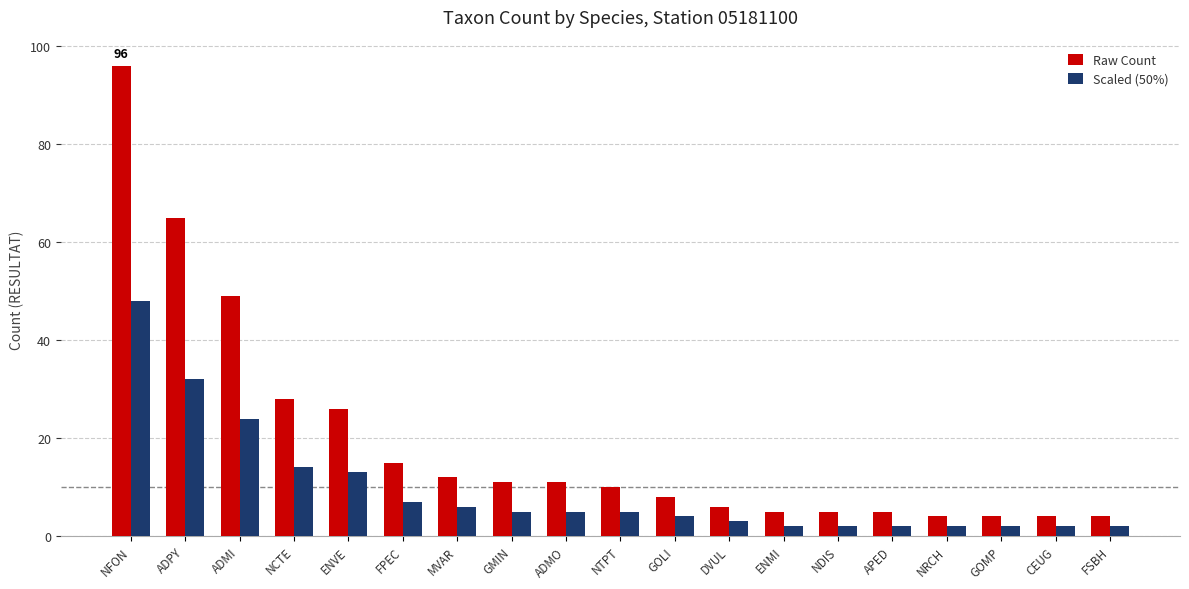

Which series has the largest total across all categories?

Raw Count